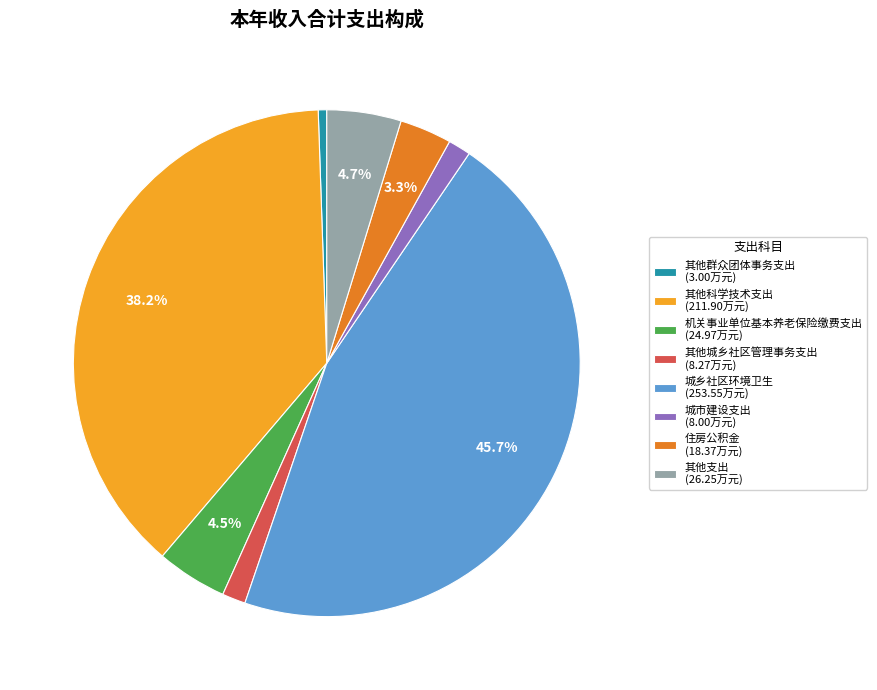

To the nearest percent, what is the average slice percentage?

12%